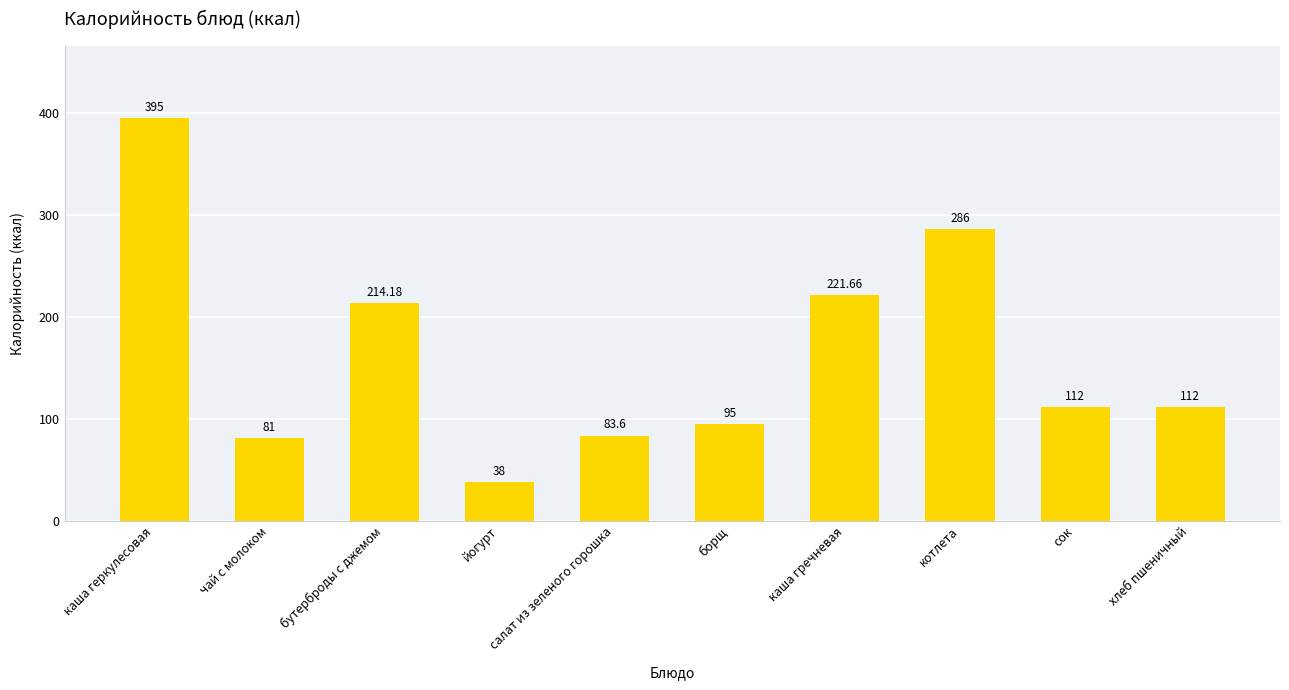

What is the change in value from йогурт to борщ?

+57.0